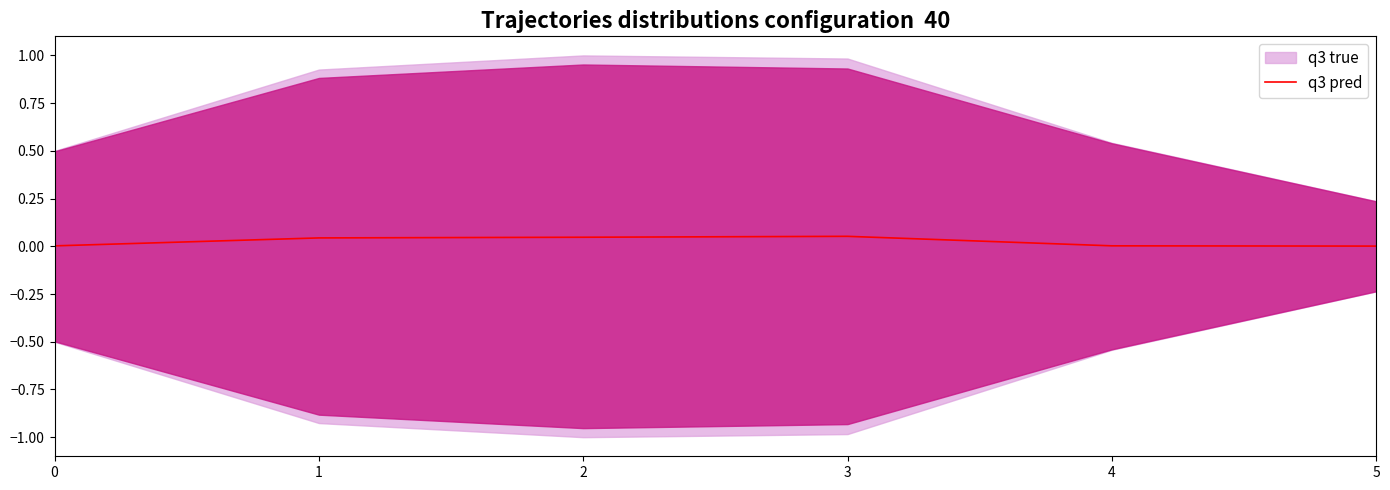

What is the sum of all values?

0.1